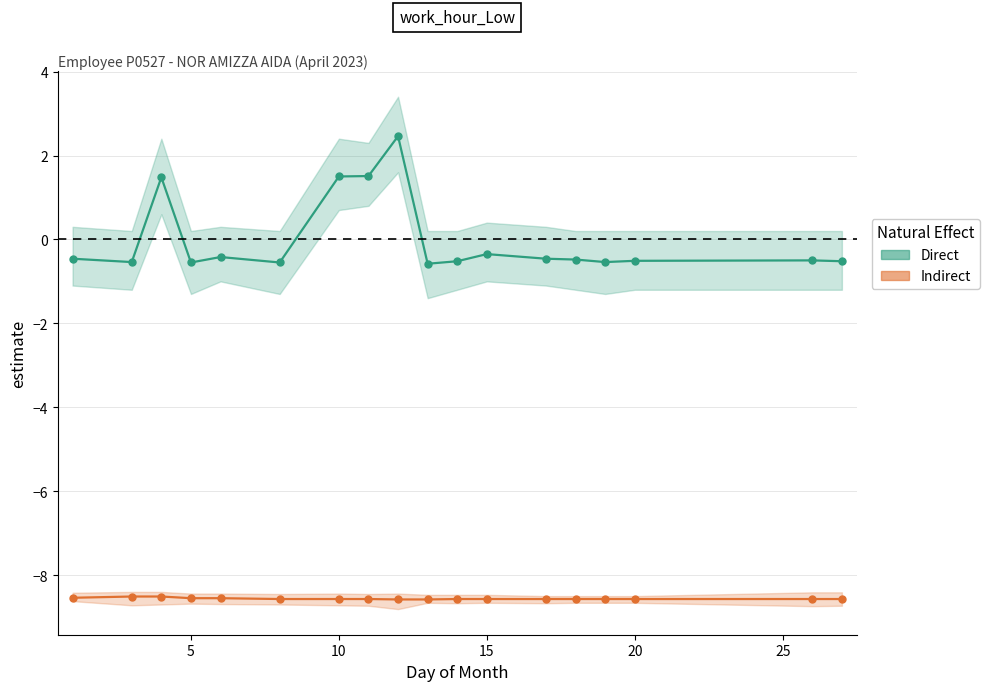

At which label is Indirect closest to -8?

5